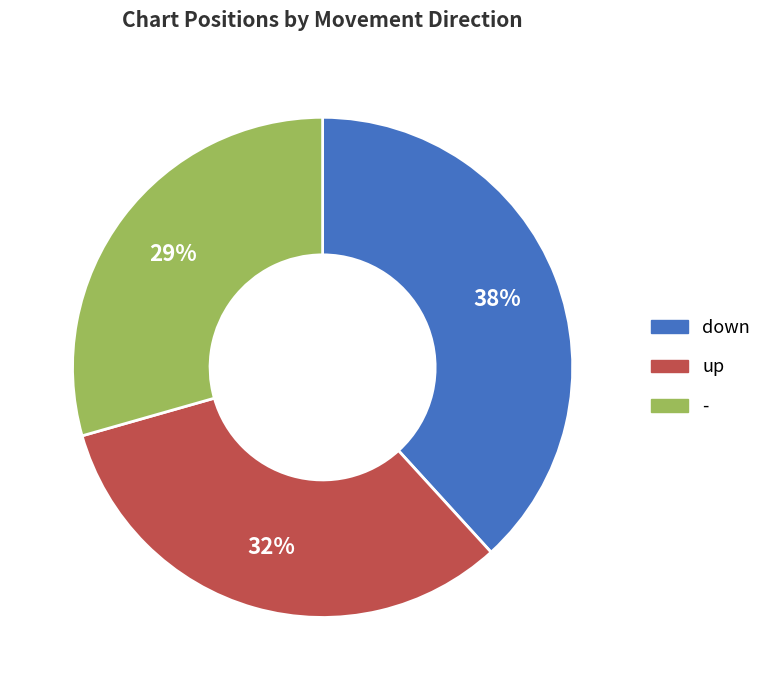

Between up and -, which is larger?

up